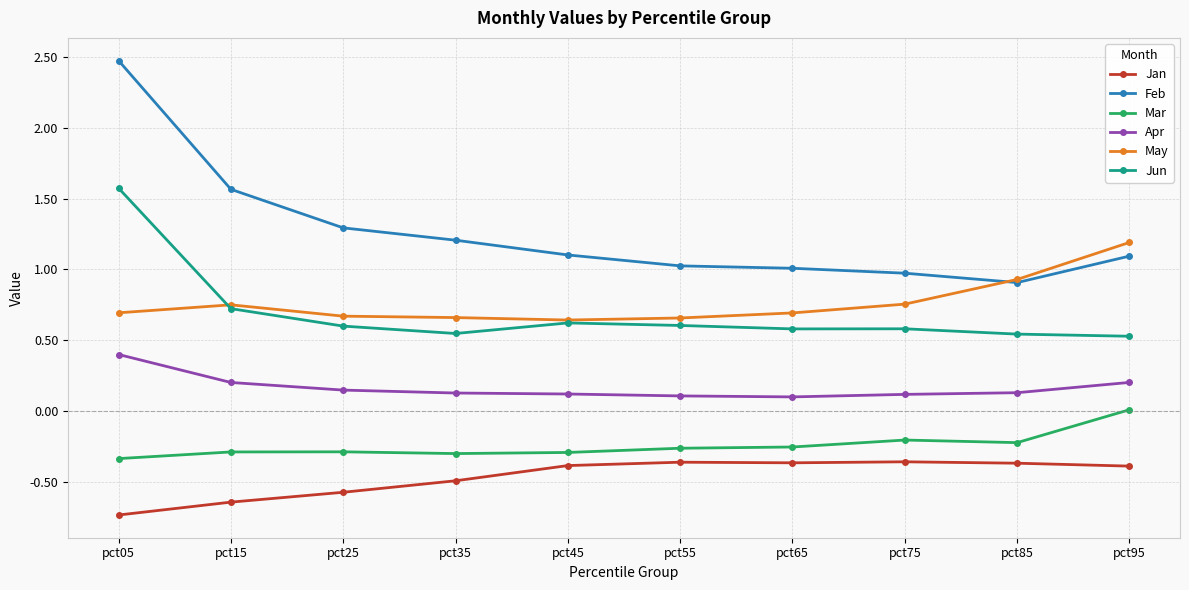

True or false: Jun has a value of 0.6 at pct65.

True